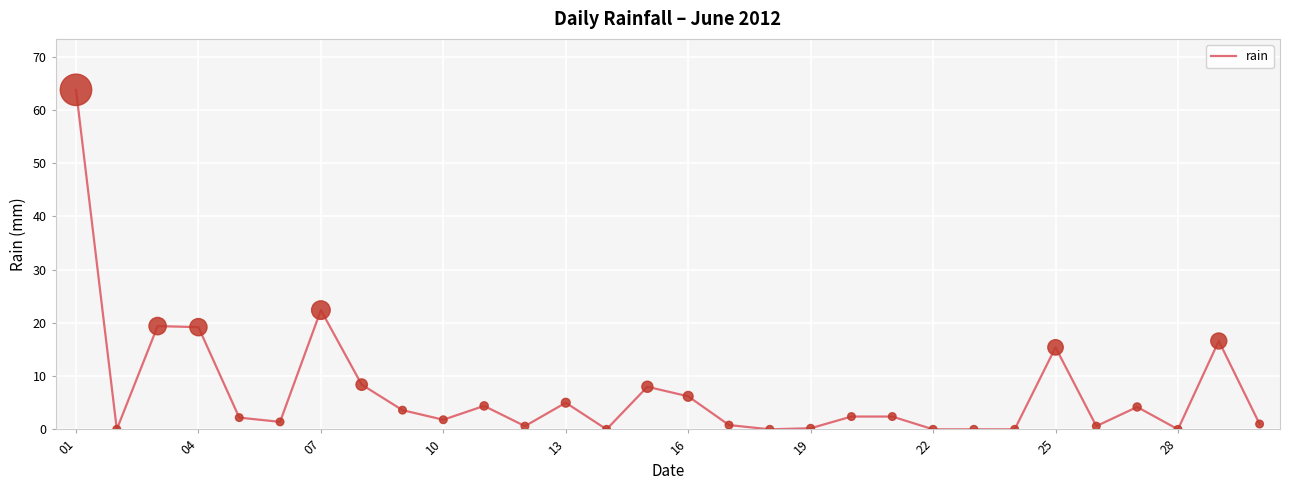

What is the greatest value displayed?

63.8